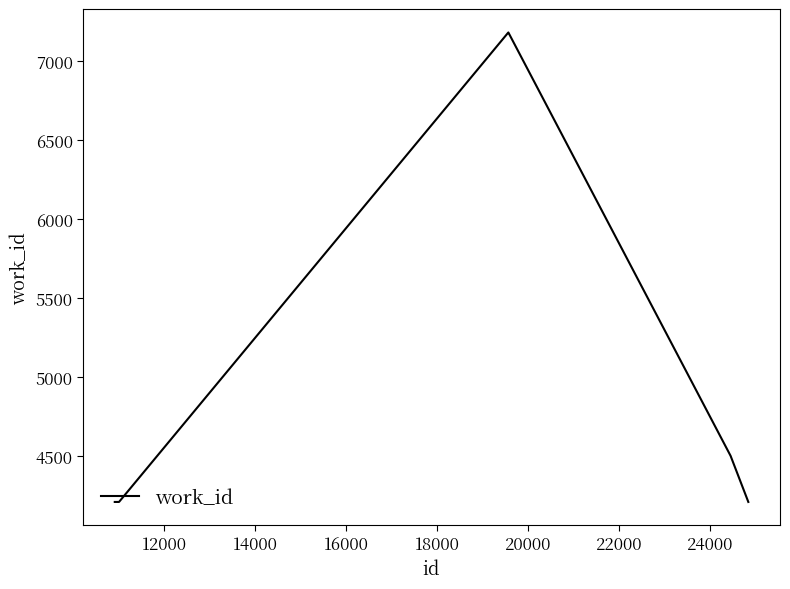

What is the smallest value displayed?

4209